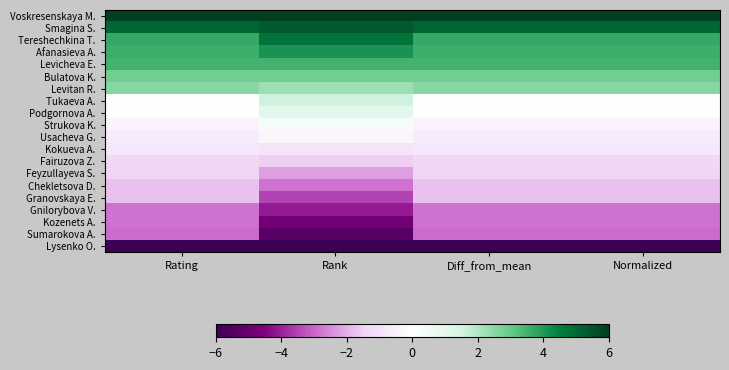

Count the number of data series in this chart.

20